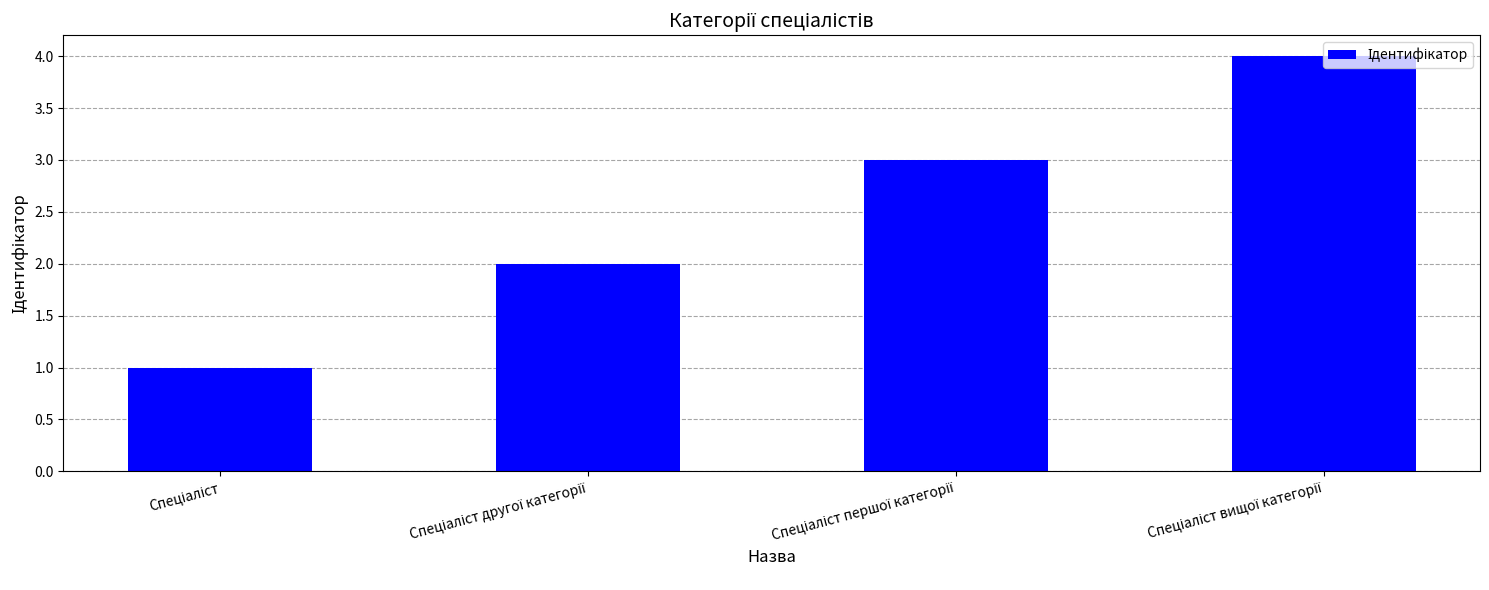

What is the greatest value displayed?

4